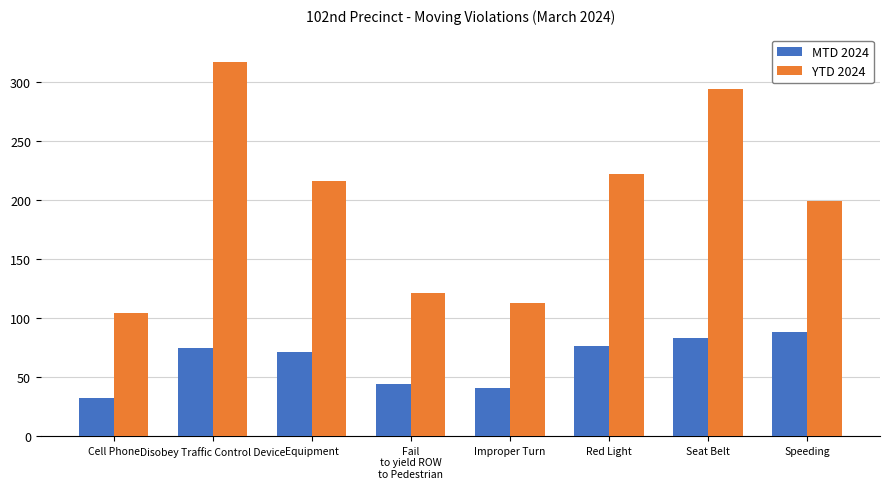

Which series has the largest range (max minus min)?

YTD 2024